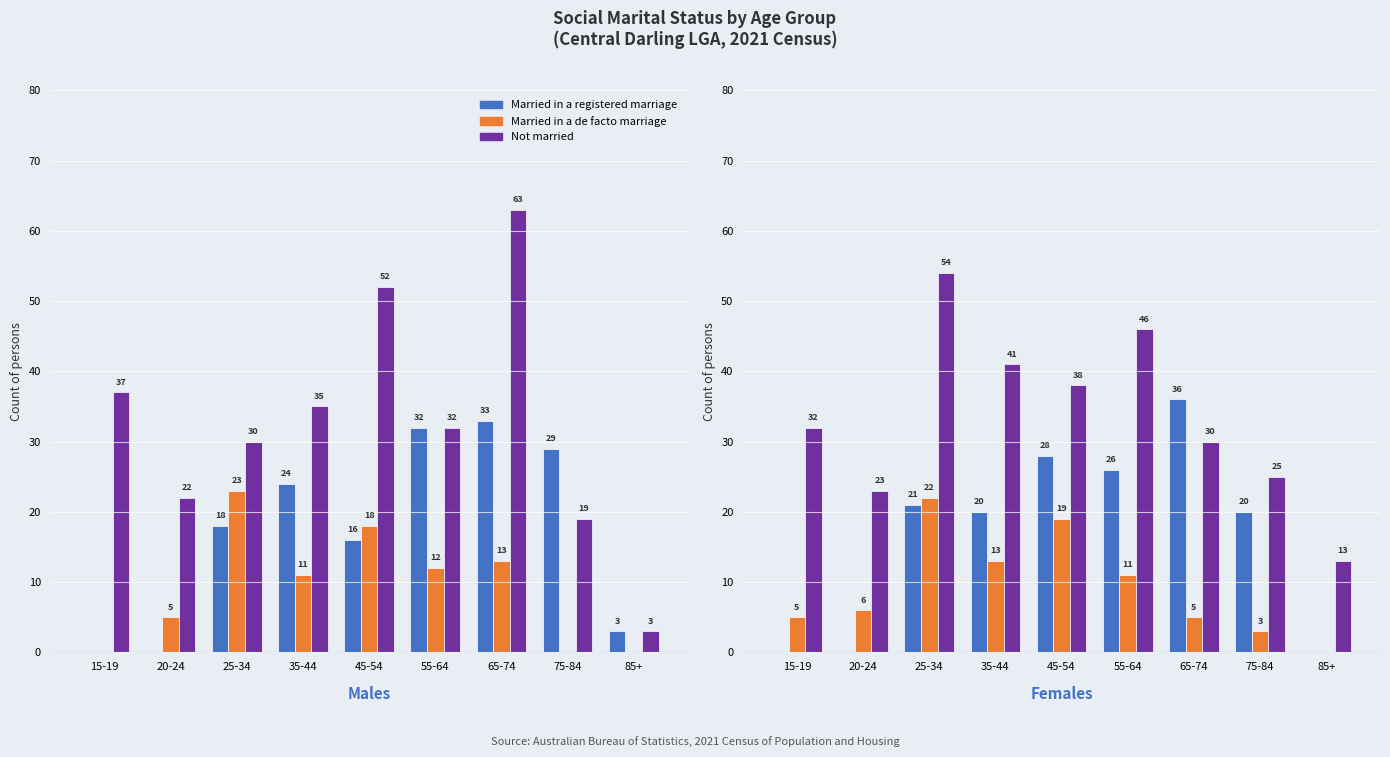

Which series has the largest total across all categories?

Not married